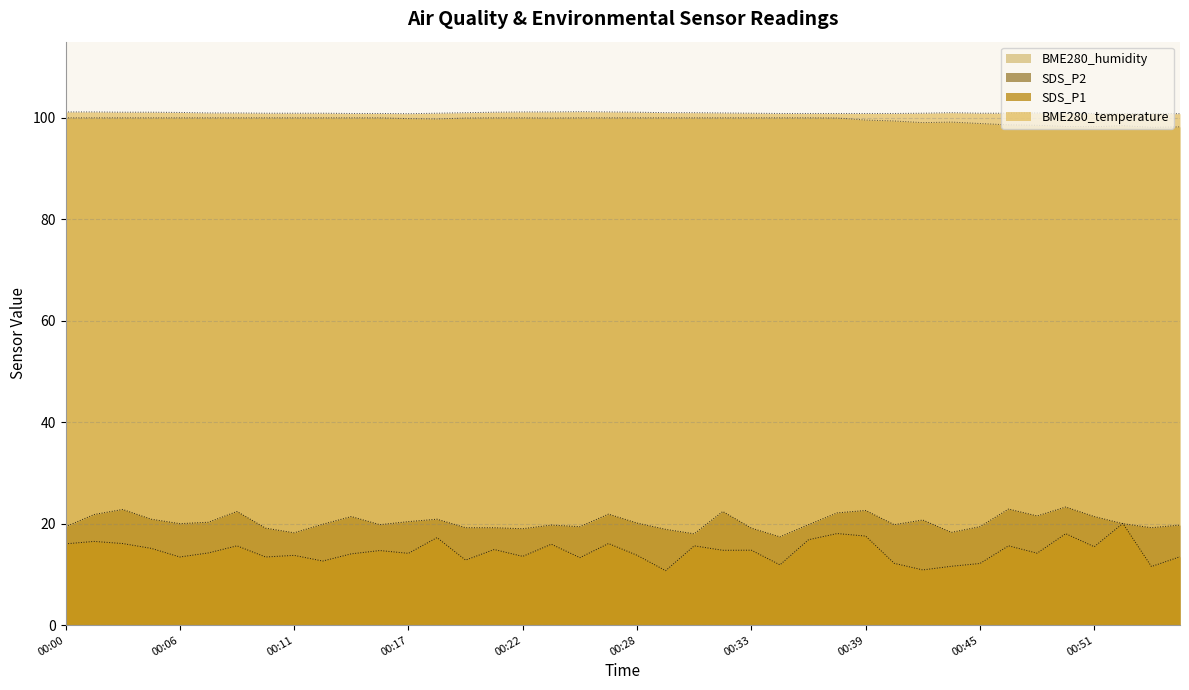

Is the value of SDS_P2 at 00:32 greater than the value of BME280_temperature at 00:51?

No